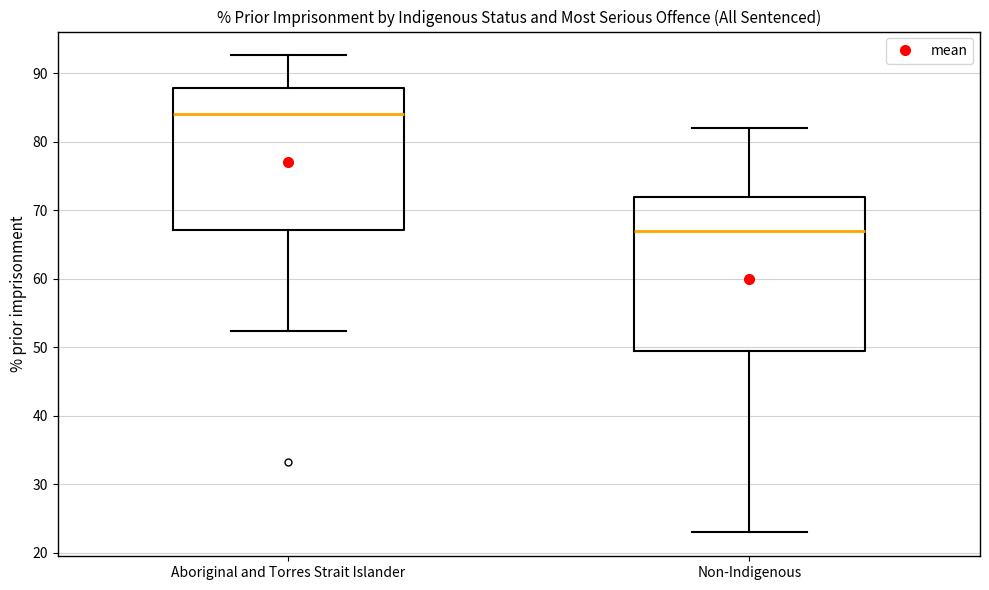

Where is the upper edge of the box for Non-Indigenous on the y-axis? The values are not printed on the chart, so give them approximately, as read against the axis.

72